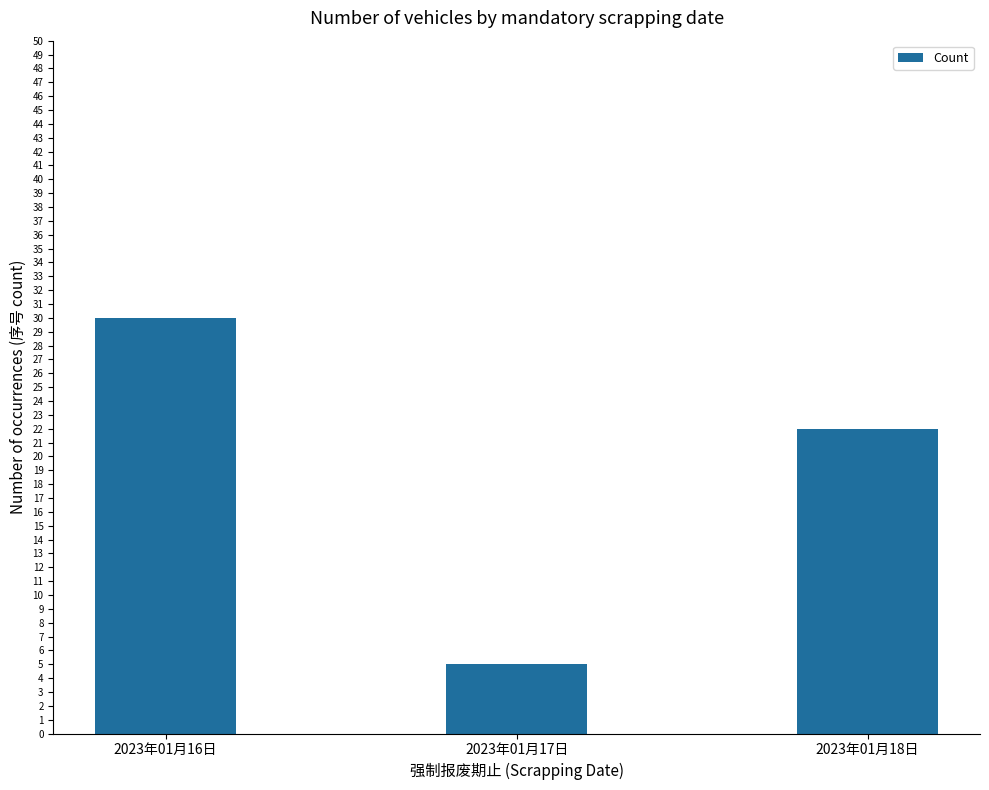

At which label does the data first exceed 22?

2023年01月16日